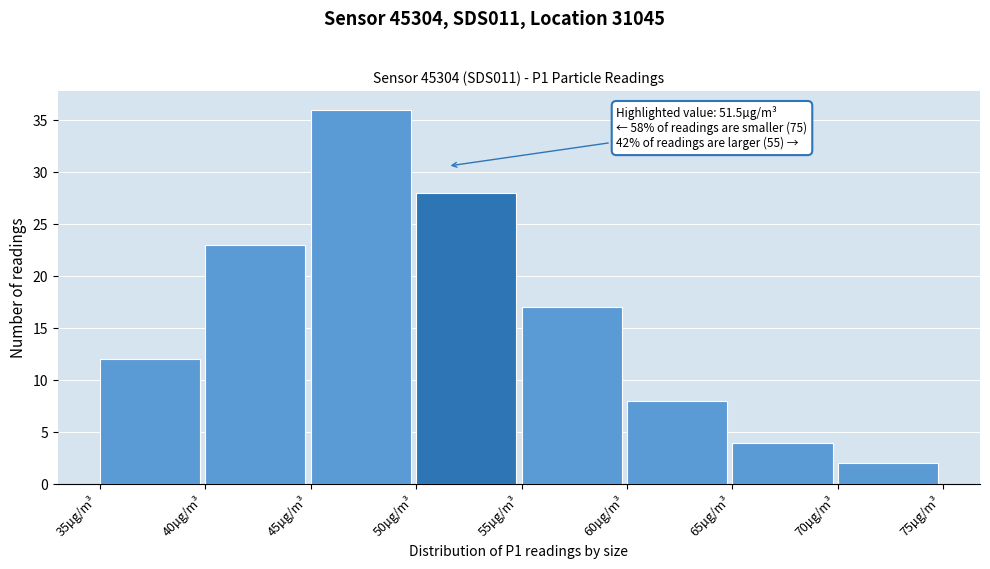

Which range on the x-axis has the tallest bar?

45 to 50